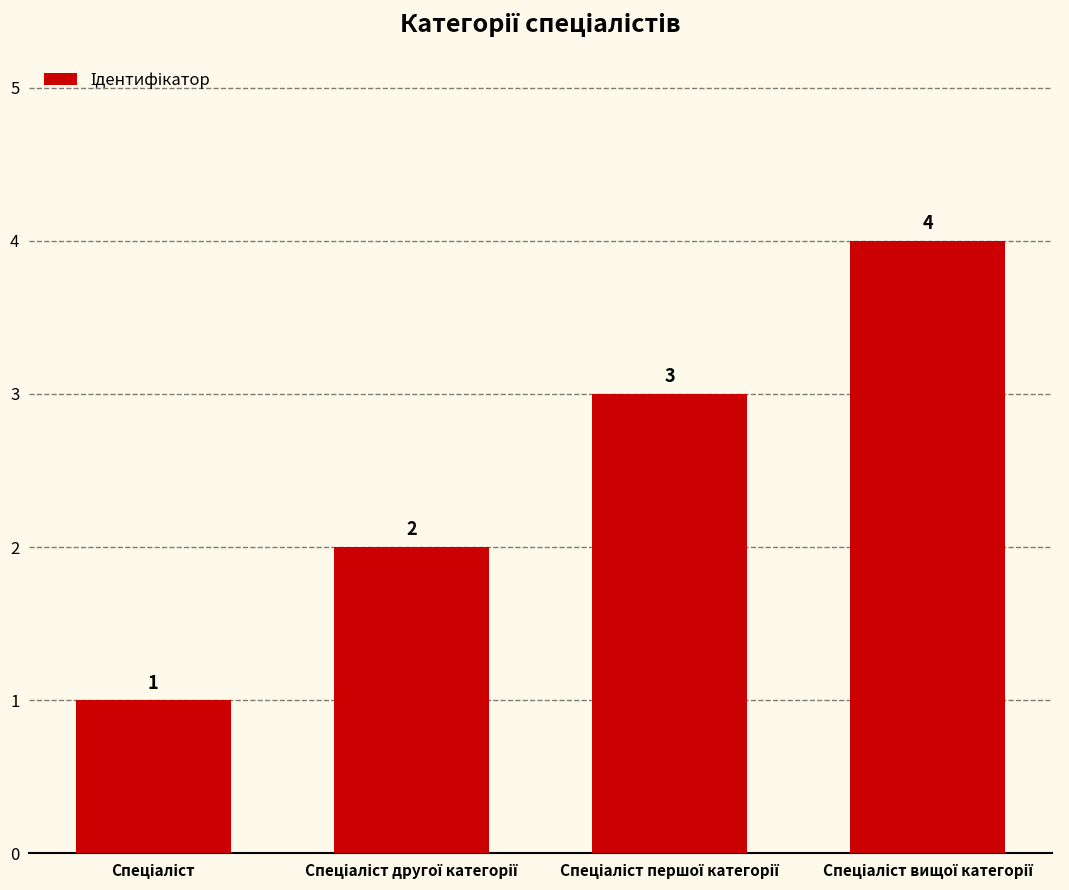

What is the difference between the maximum and minimum values?

3